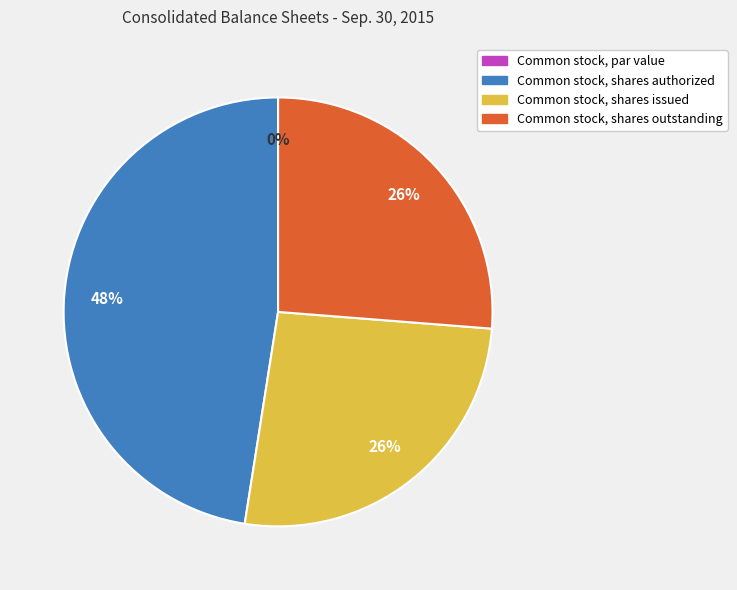

Which slice is the largest?

Common stock, shares authorized